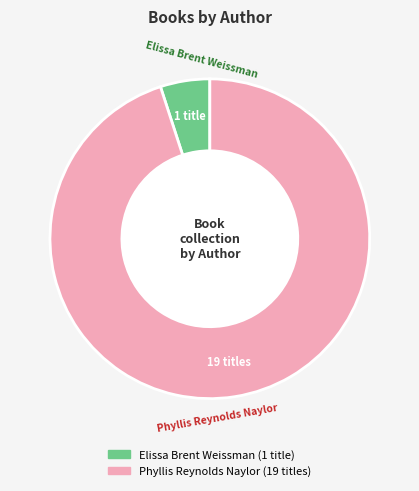

Rank the categories by value from highest to lowest.

Phyllis Reynolds Naylor, Elissa Brent Weissman